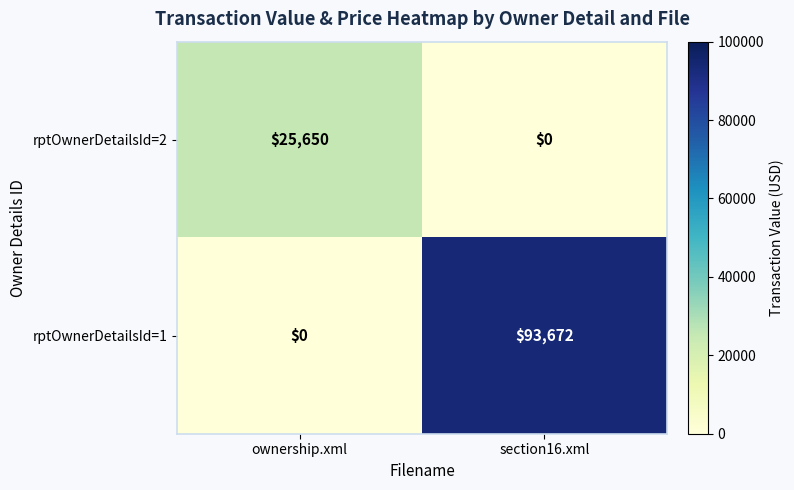

How many categories are shown in the chart?

2